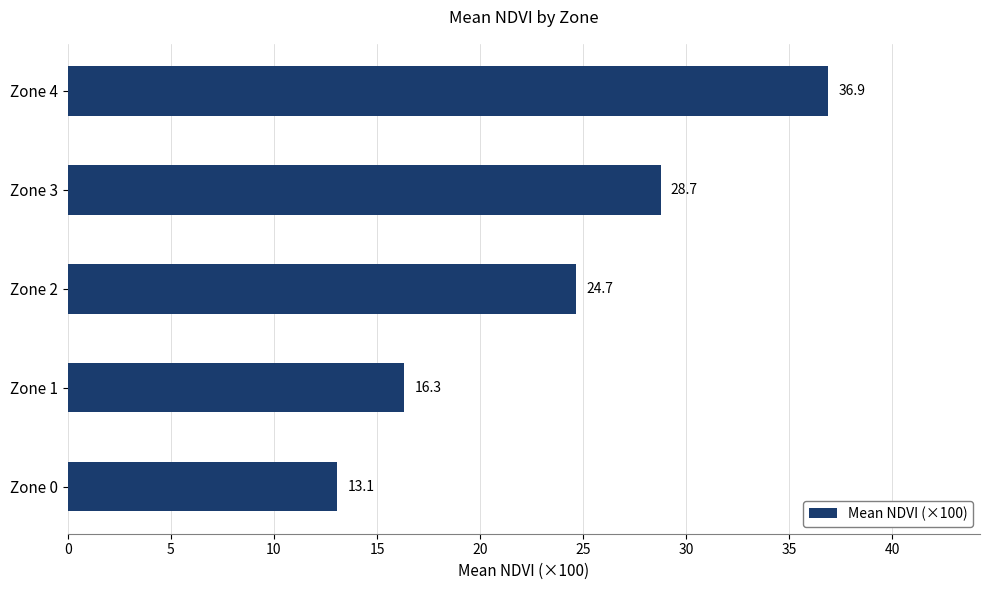

What is the change in value from Zone 0 to Zone 1?

+3.2